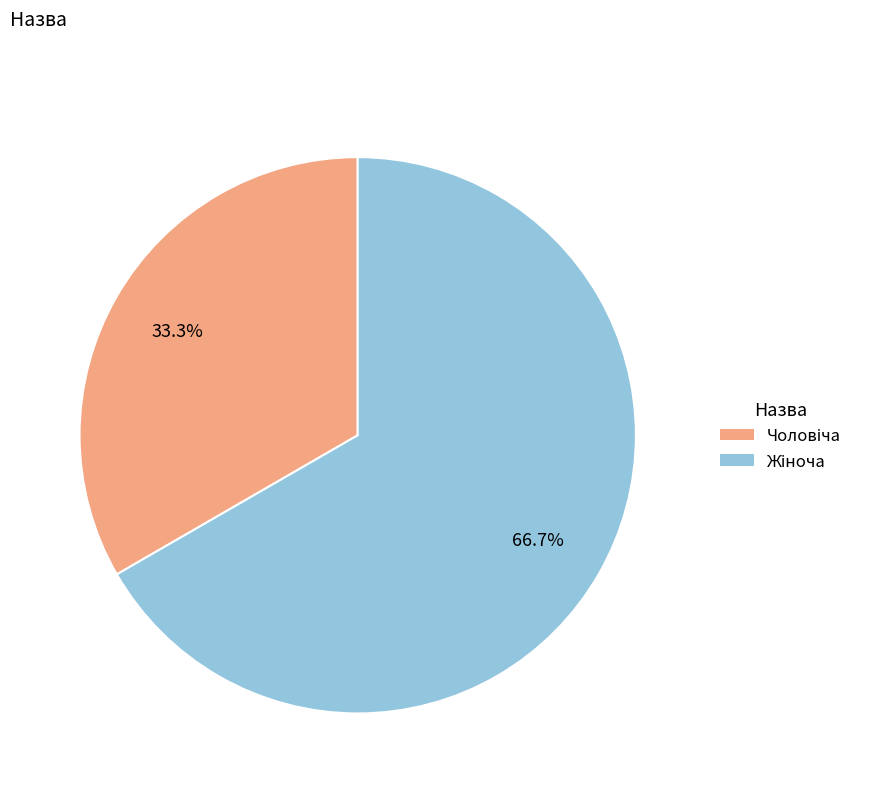

To the nearest percent, what is the difference between the largest and smallest slice percentages?

33%